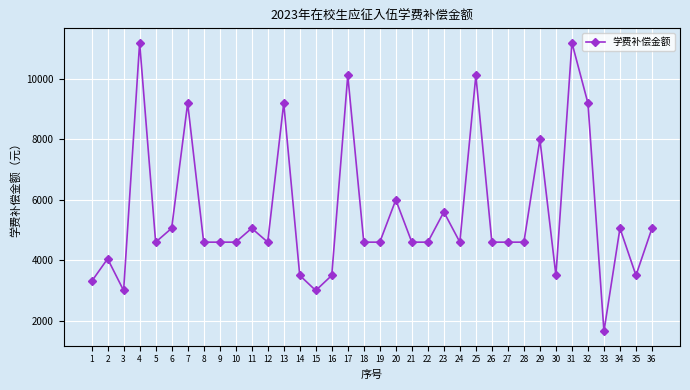

What is the value of the 1st point from the left?

3300